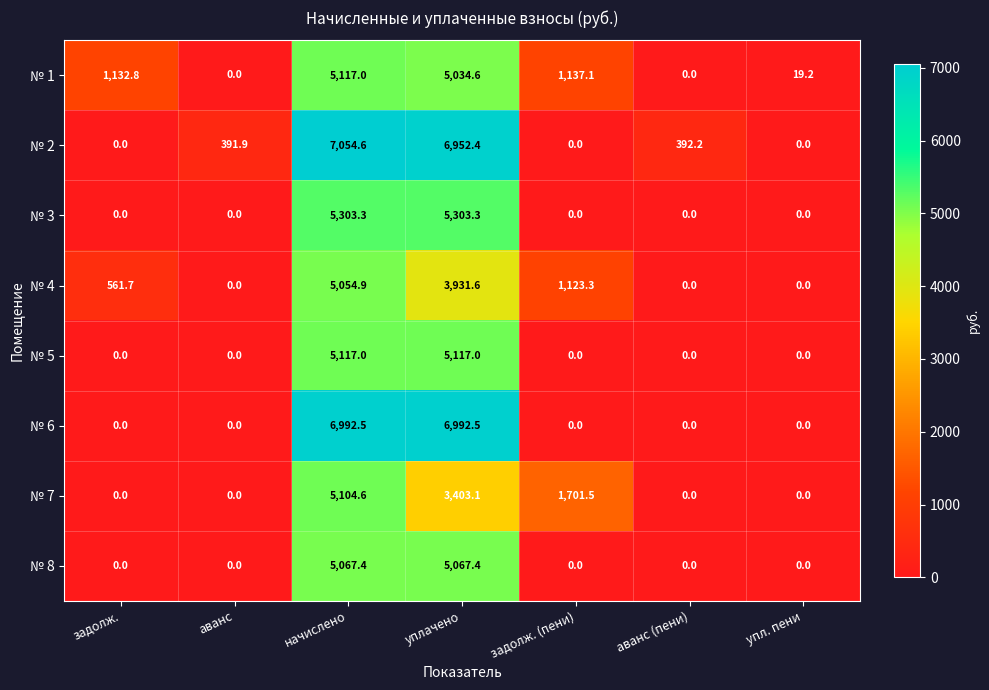

Between аванс and начислено, which series saw the biggest shift?

№ 6